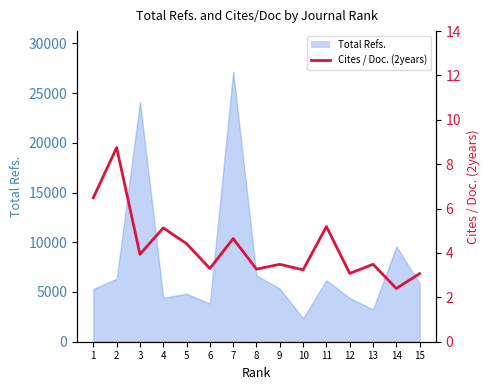

Where does the data first go above 3?

1